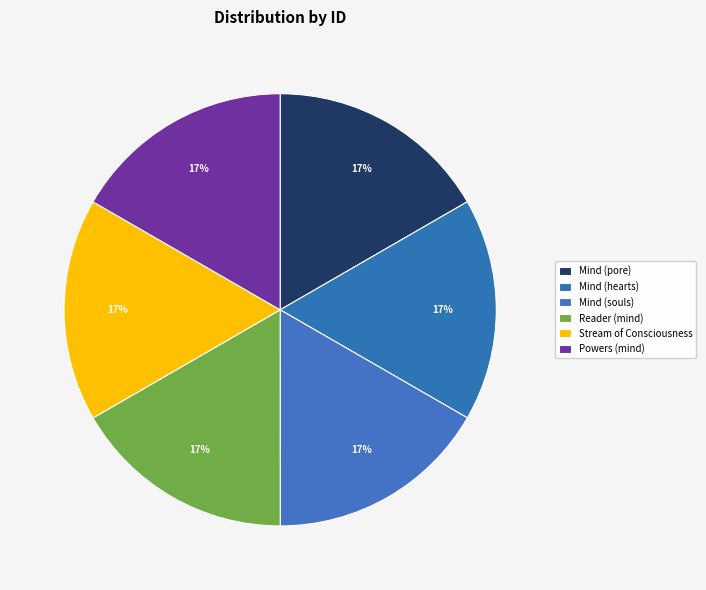

Rank the categories by value from highest to lowest.

Powers (mind), Stream of Consciousness, Reader (mind), Mind (souls), Mind (hearts), Mind (pore)